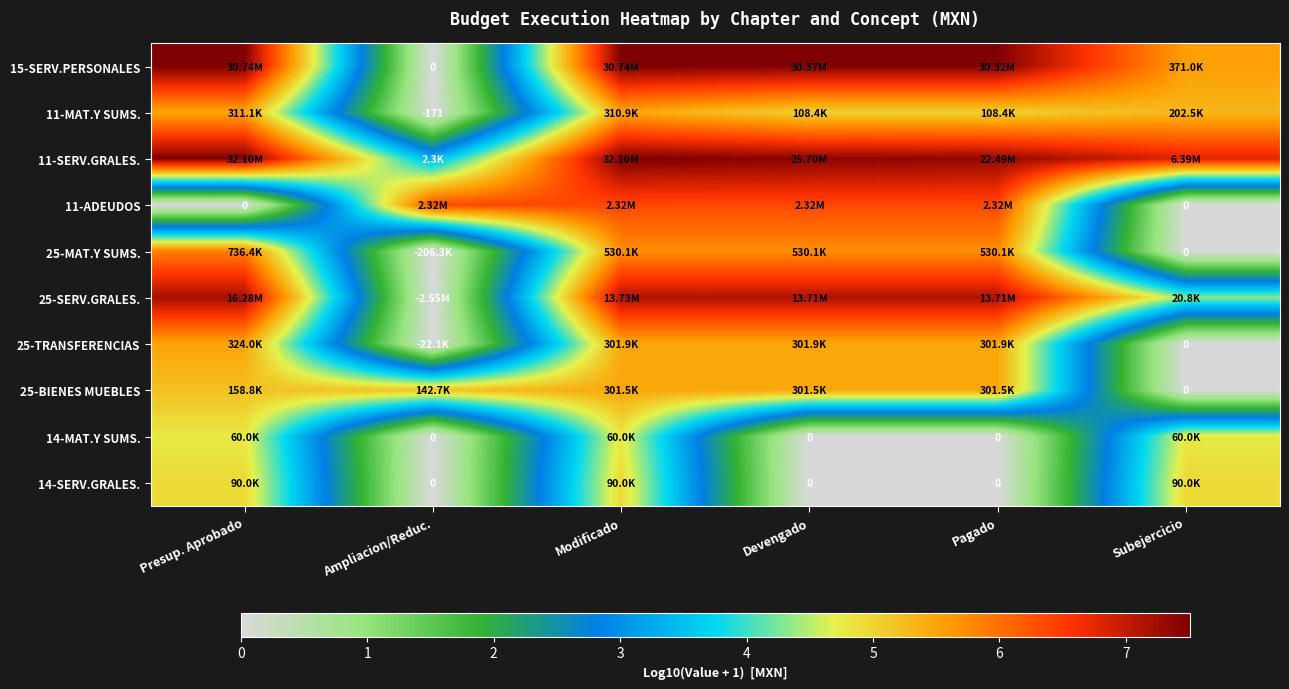

At which category does the chart reach its minimum across all series?

Ampliacion/Reduc.